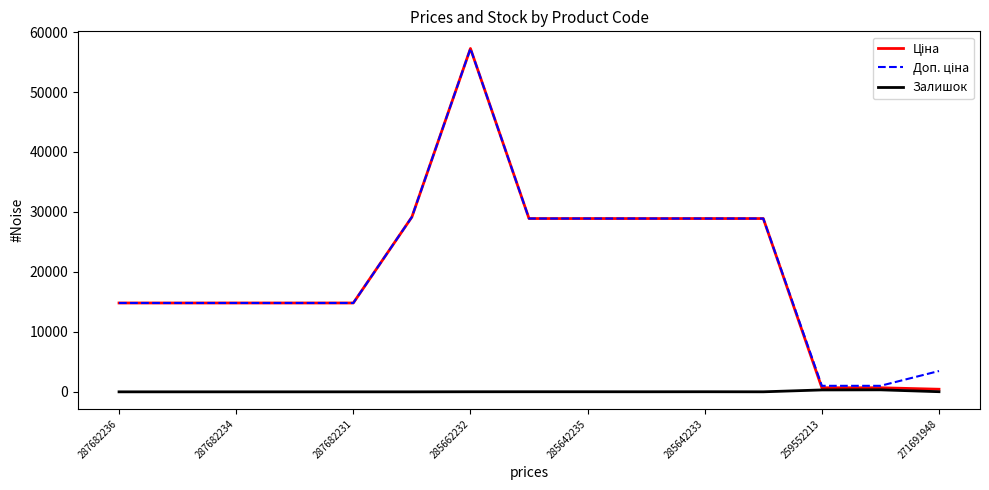

What is the maximum value shown in the chart?

57258.0